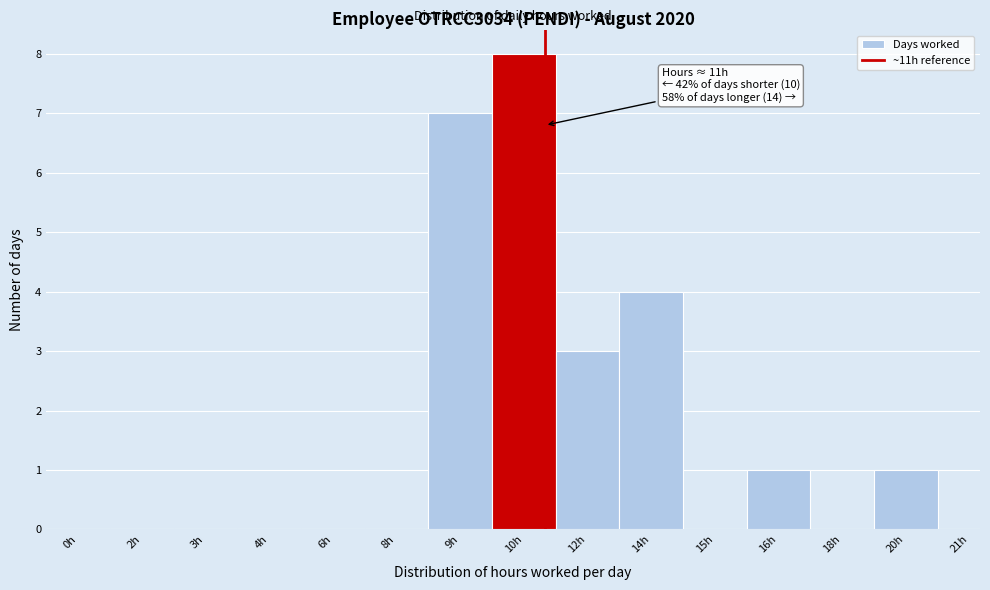

Reading left to right, extract all data points from this chart.

0h=0	2h=0	3h=0	4h=0	6h=0	8h=0	9h=7	10h=8	12h=3	14h=4	15h=0	16h=1	18h=0	20h=1	21h=0